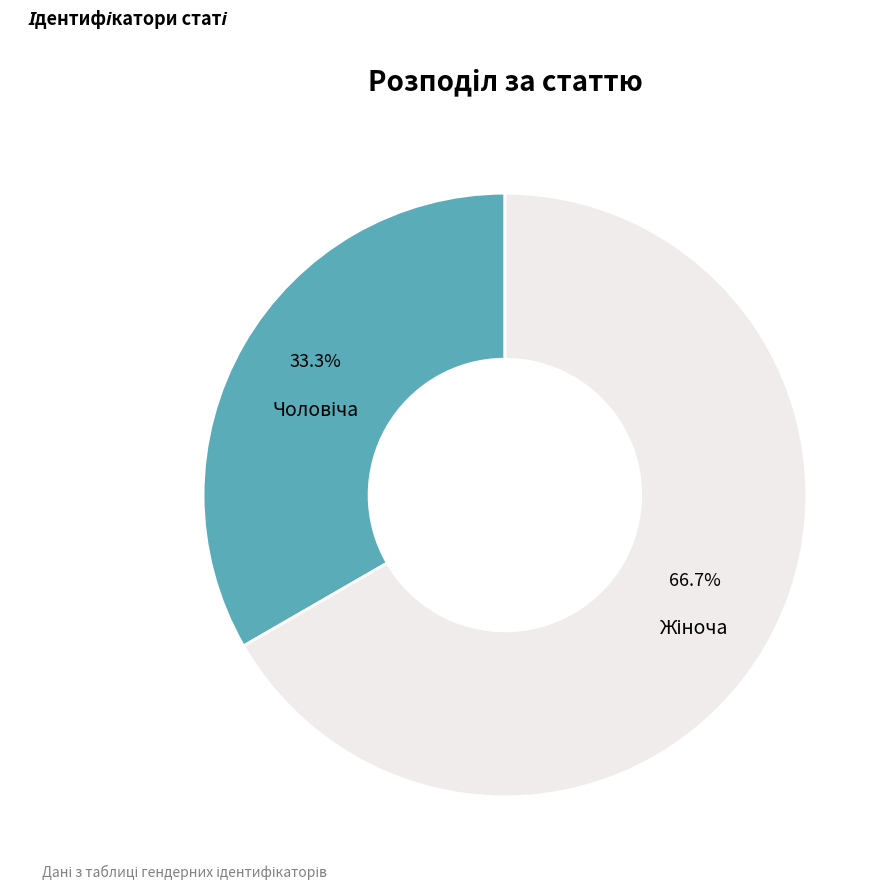

How many segments does this pie chart have?

2